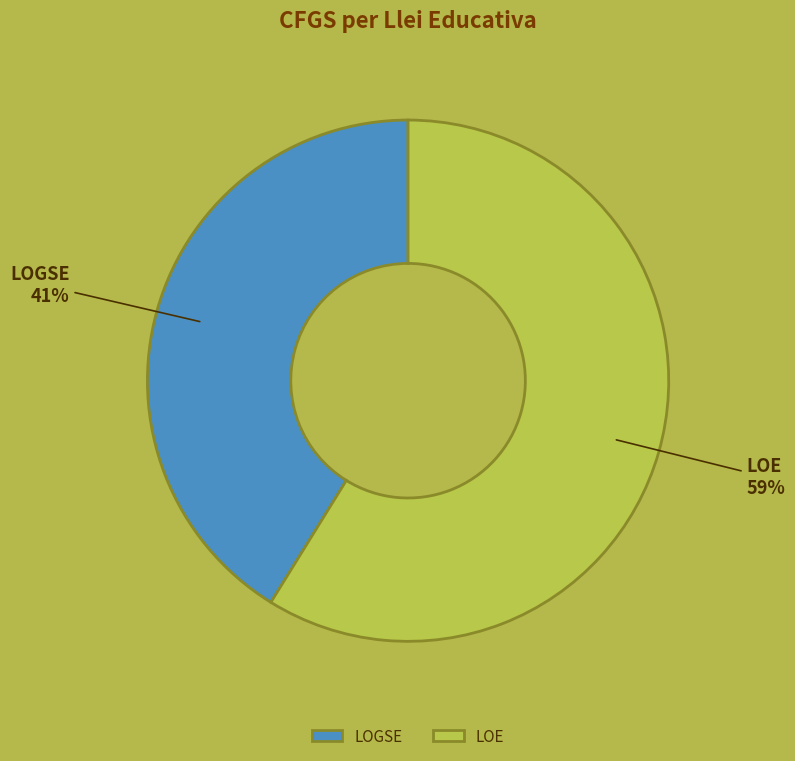

Is the sum of LOE and LOGSE greater than half?

Yes